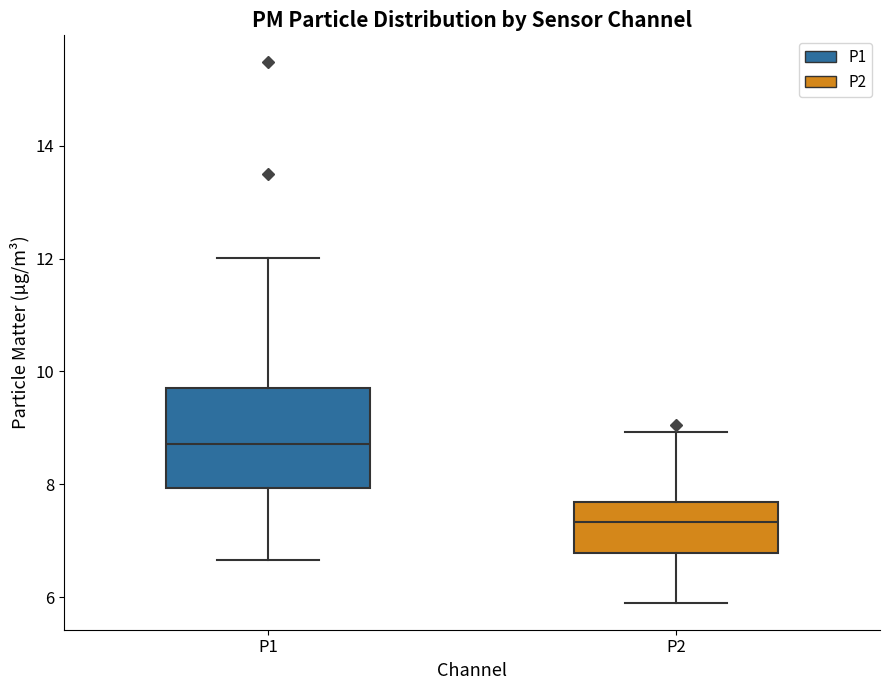

Reading left to right, read every box against the y-axis: the position of its median line, the range the box covers, and the ends of its whiskers. The values are not printed on the chart, so give them approximately, as read against the axis.

P1: median 8.8, box 8.0 to 9.8, whiskers 6.6 to 12.0
P2: median 7.4, box 6.8 to 7.6, whiskers 6.0 to 9.0